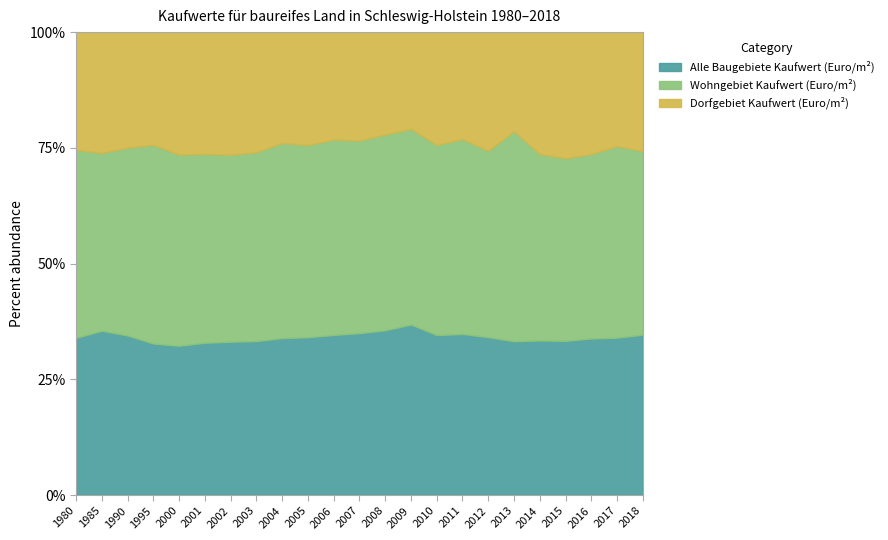

What is the smallest value displayed?

35.4